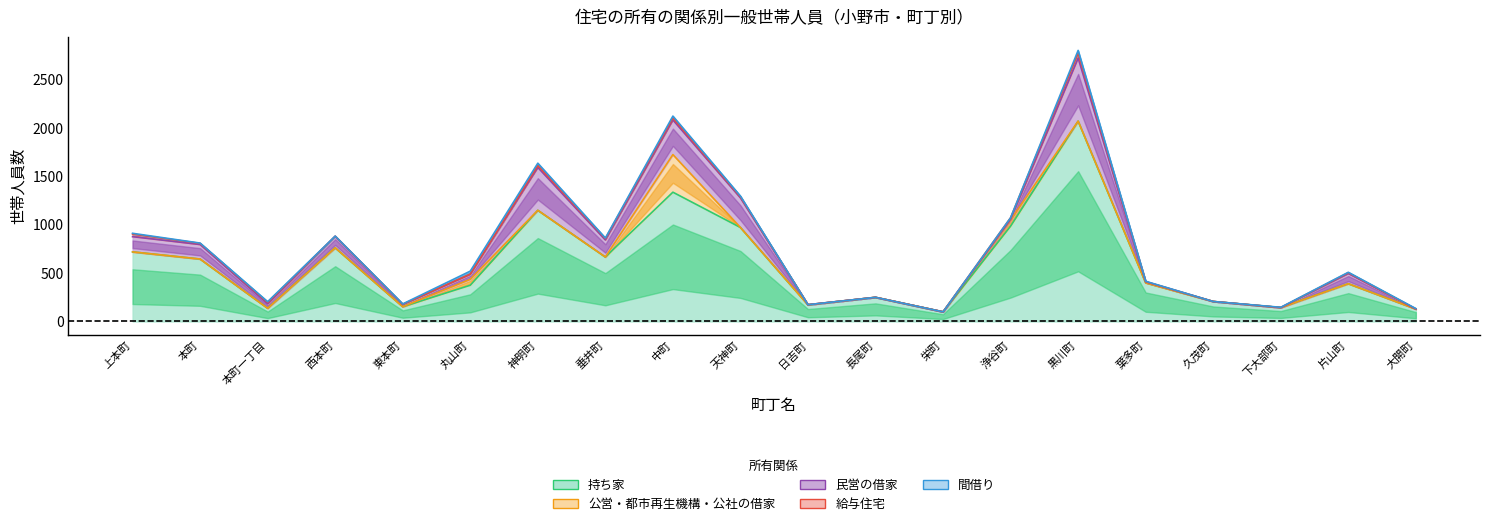

What is the difference between the 公営・都市再生機構・公社の借家 values at 浄谷町 and 神明町?

62